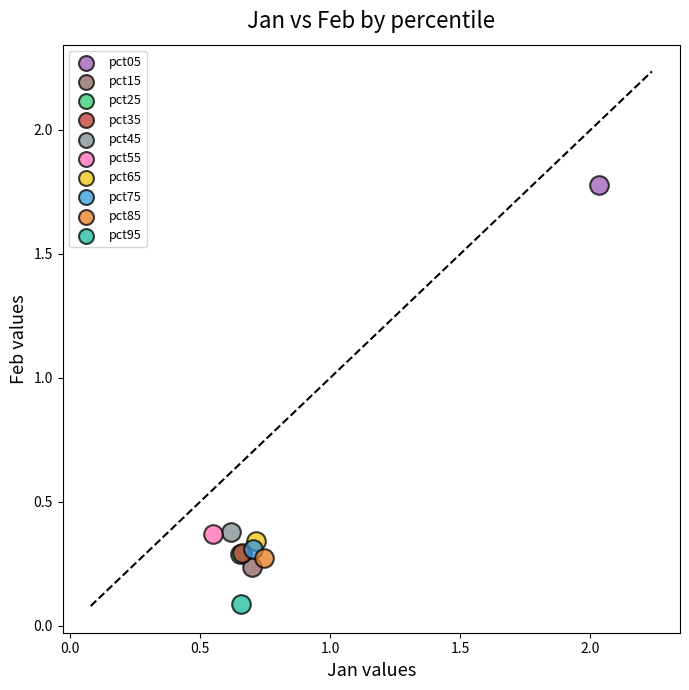

What are all the series names shown in the legend?

pct05, pct15, pct25, pct35, pct45, pct55, pct65, pct75, pct85, pct95